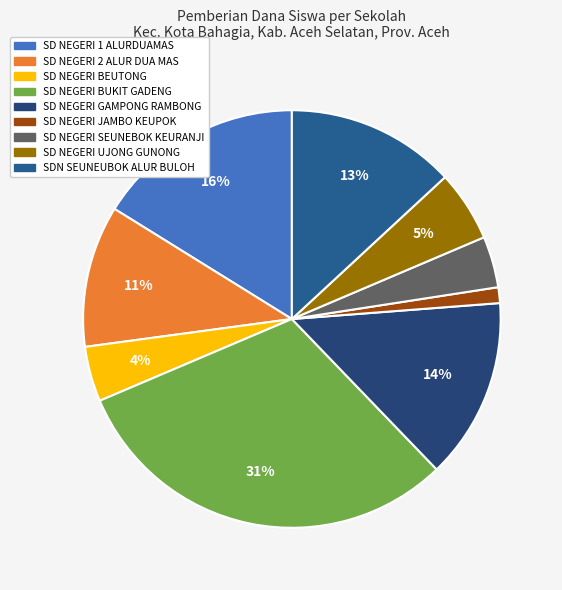

Count the number of slices in the pie.

9